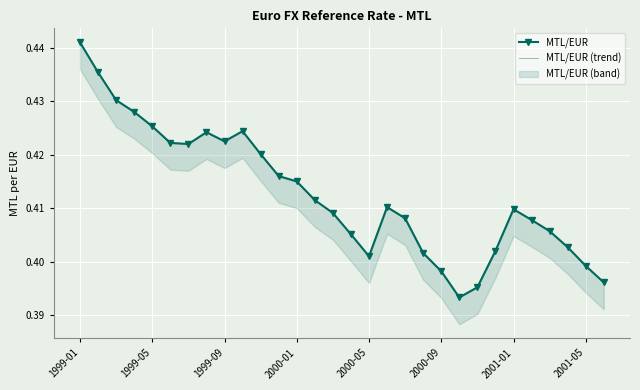

How many lines are shown in the chart?

2